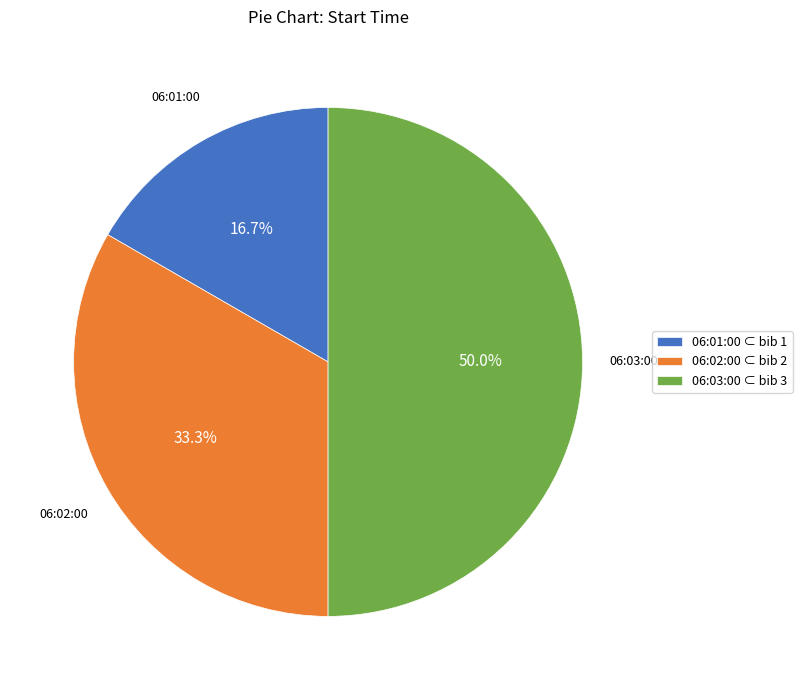

How many segments does this pie chart have?

3